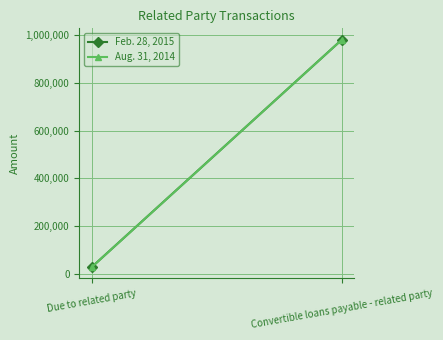

What is the difference between the Aug. 31, 2014 values at Due to related party and Convertible loans payable - related party?

952428